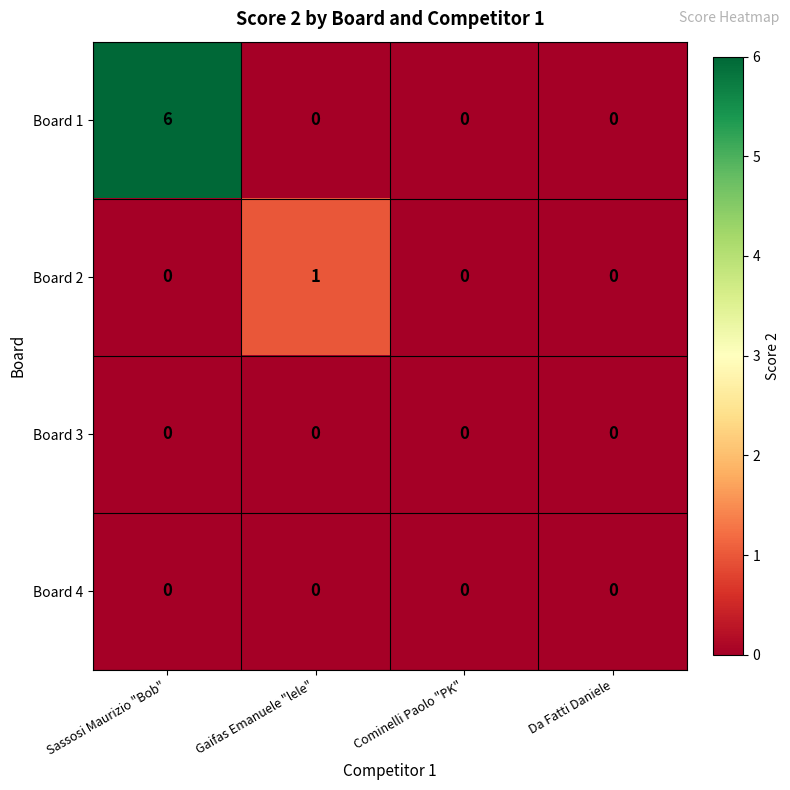

What is the difference between the highest and lowest values at Sassosi Maurizio "Bob"?

6